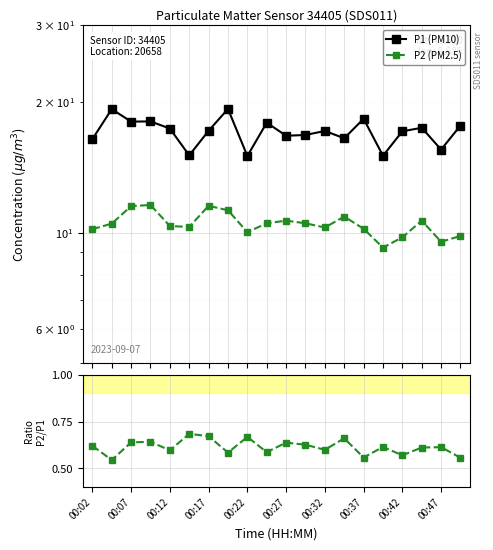

Does the chart display data point markers on the line(s)?

Yes